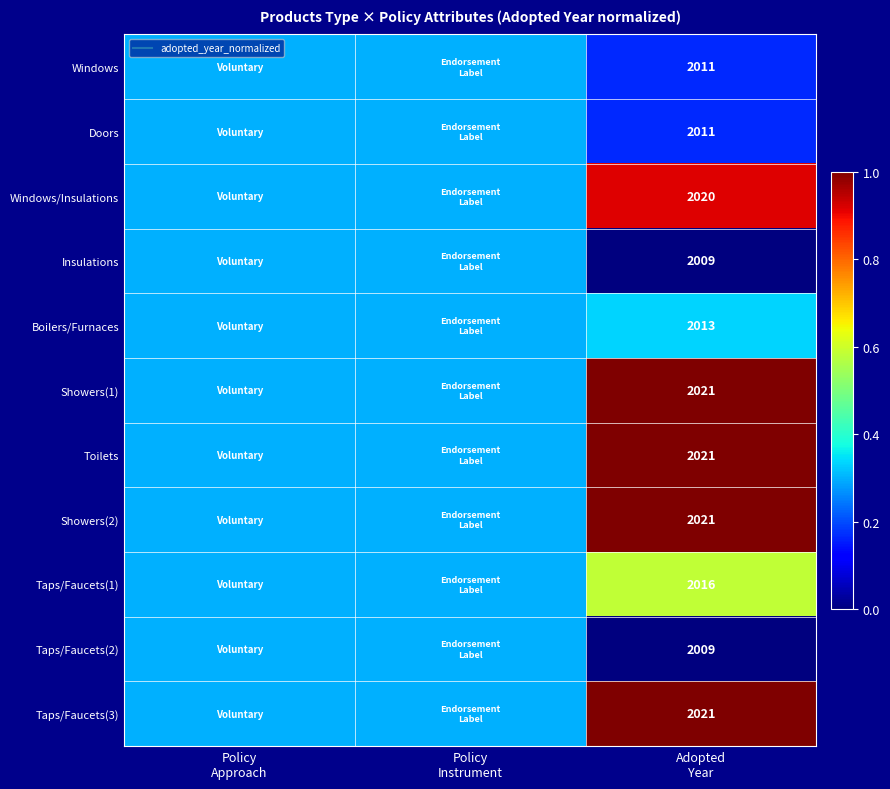

Which category has the lowest value in the Showers(1) series?

Policy Approach